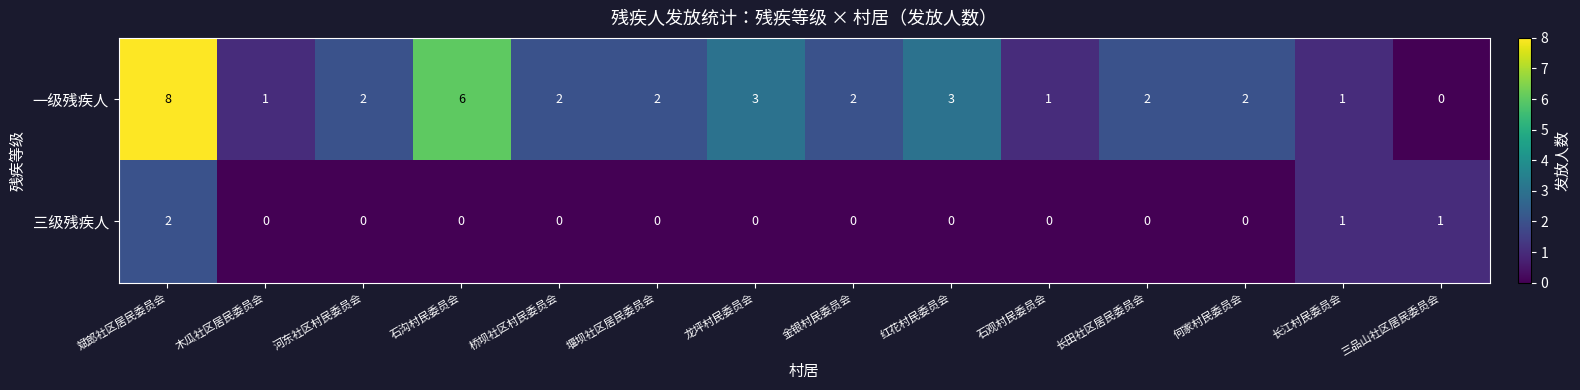

Which series has the largest total across all categories?

一级残疾人